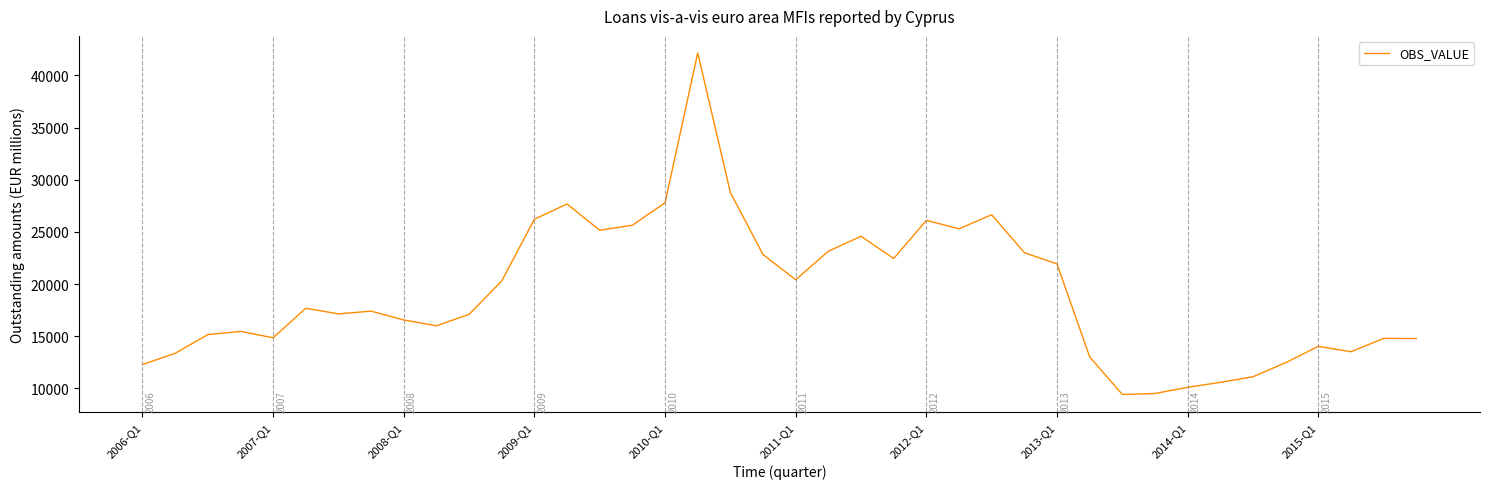

What is the sum of all values?

766678